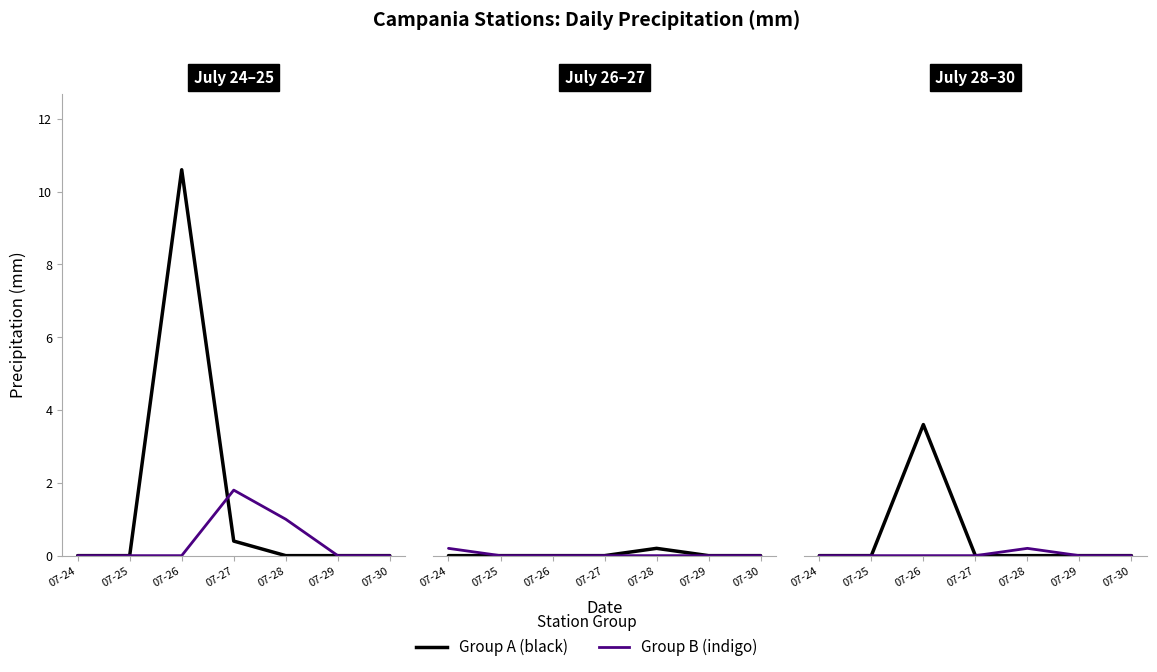

The value of Carinola at 07-30 is -0.1. True or false?

False